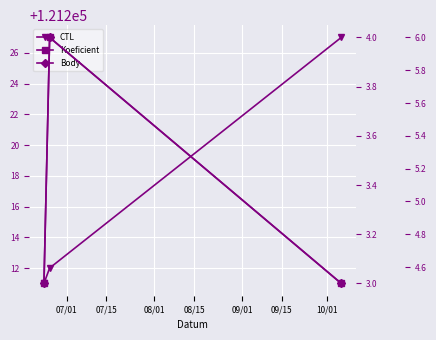

What is the lowest value of the Body series?

4.5